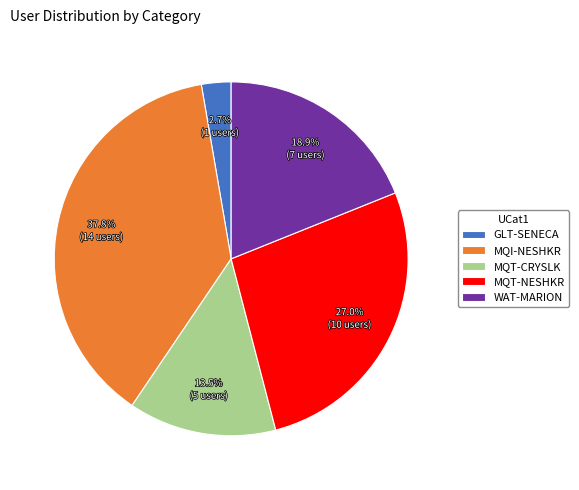

How many segments does this pie chart have?

5